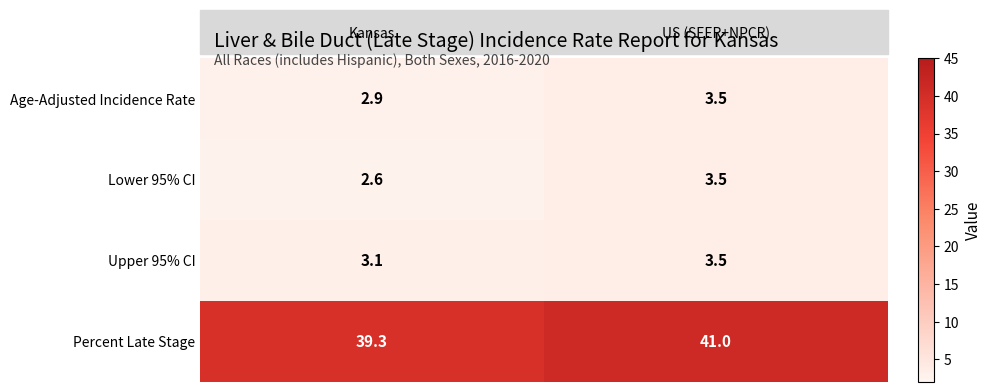

What is the difference between the maximum and minimum values in the Lower 95% CI series?

0.9